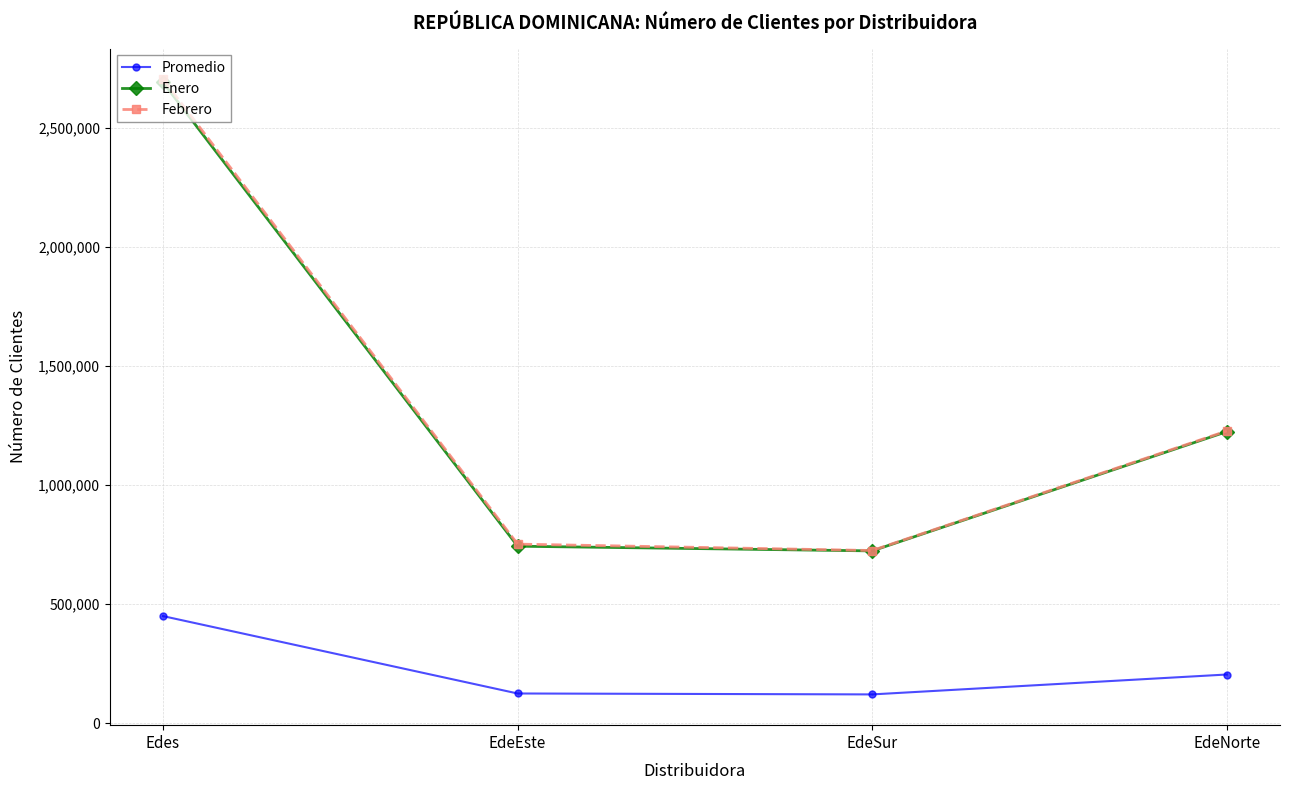

What is the maximum value shown in the chart?

2703807.0